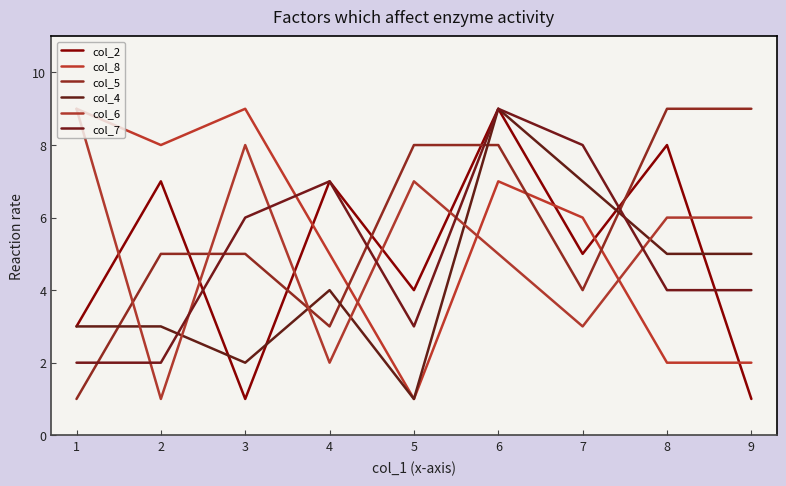

What is the value of the col_5 point at the 4th from the left?

3